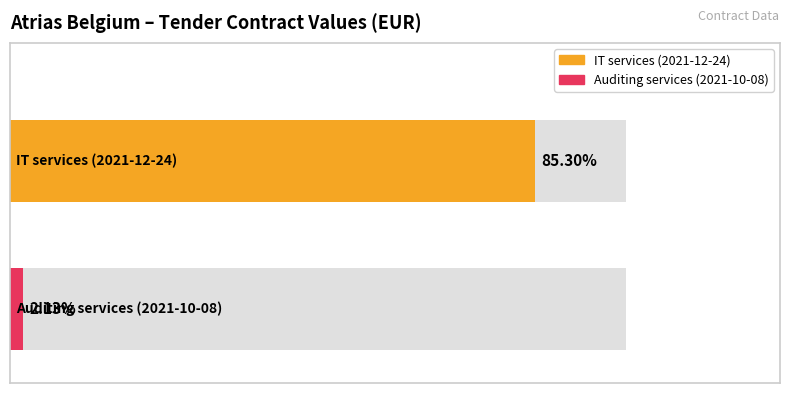

Which category has the highest value in the Contract value series?

IT services (2021-12-24)